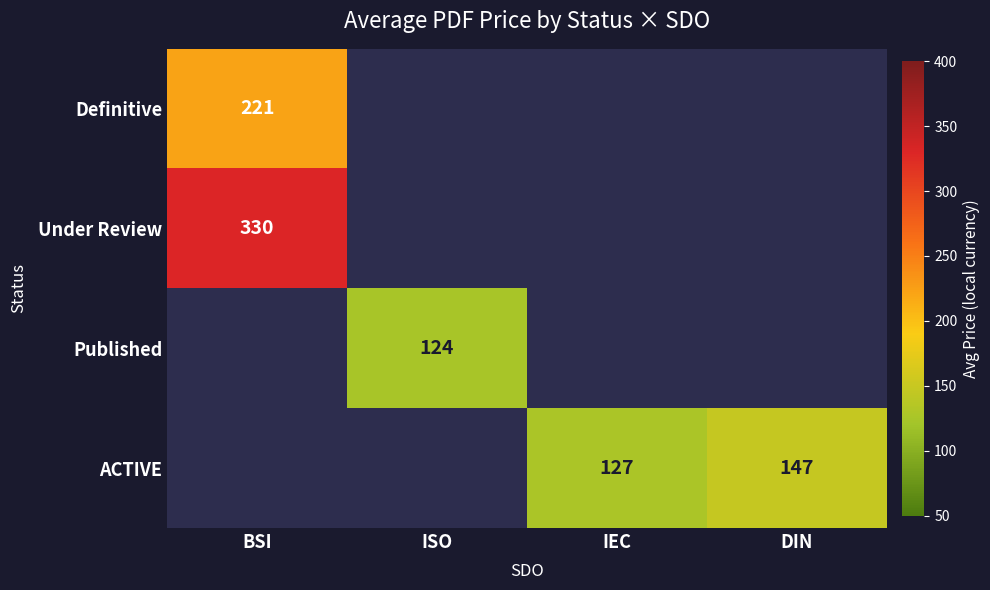

True or false: Definitive has a value of 332.7 at BSI.

False